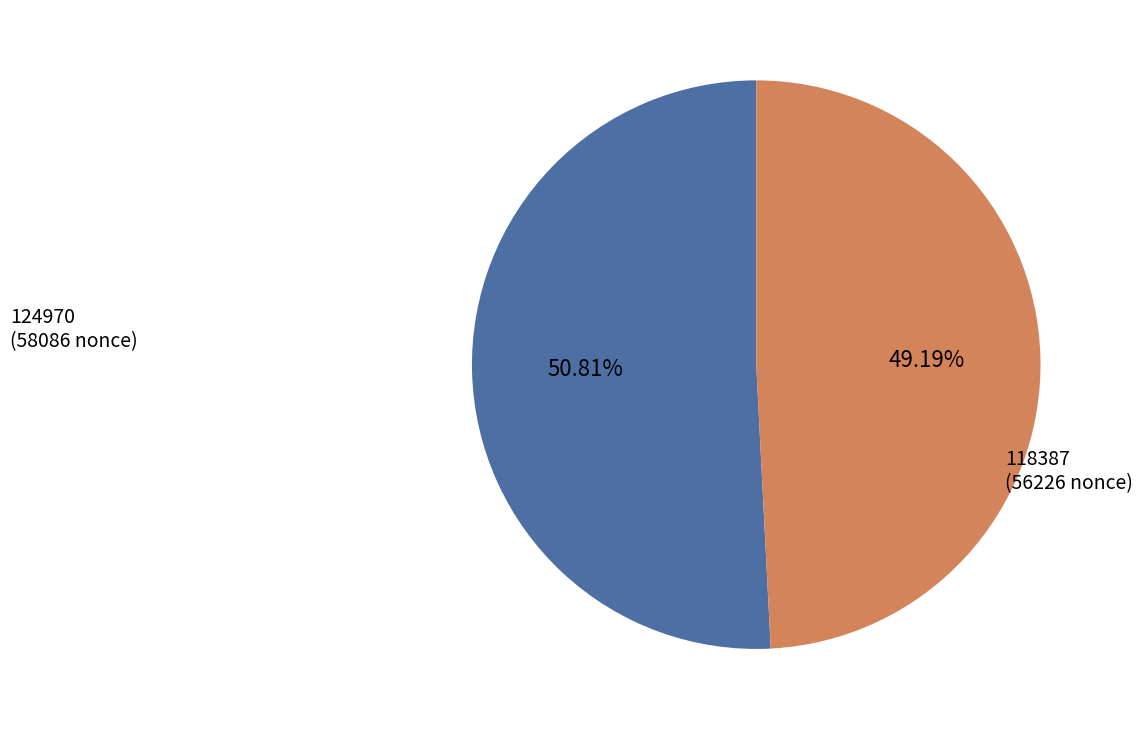

Approximately how many times larger is the value at 124970 (58086 nonce) compared to 118387 (56226 nonce)?

1.0